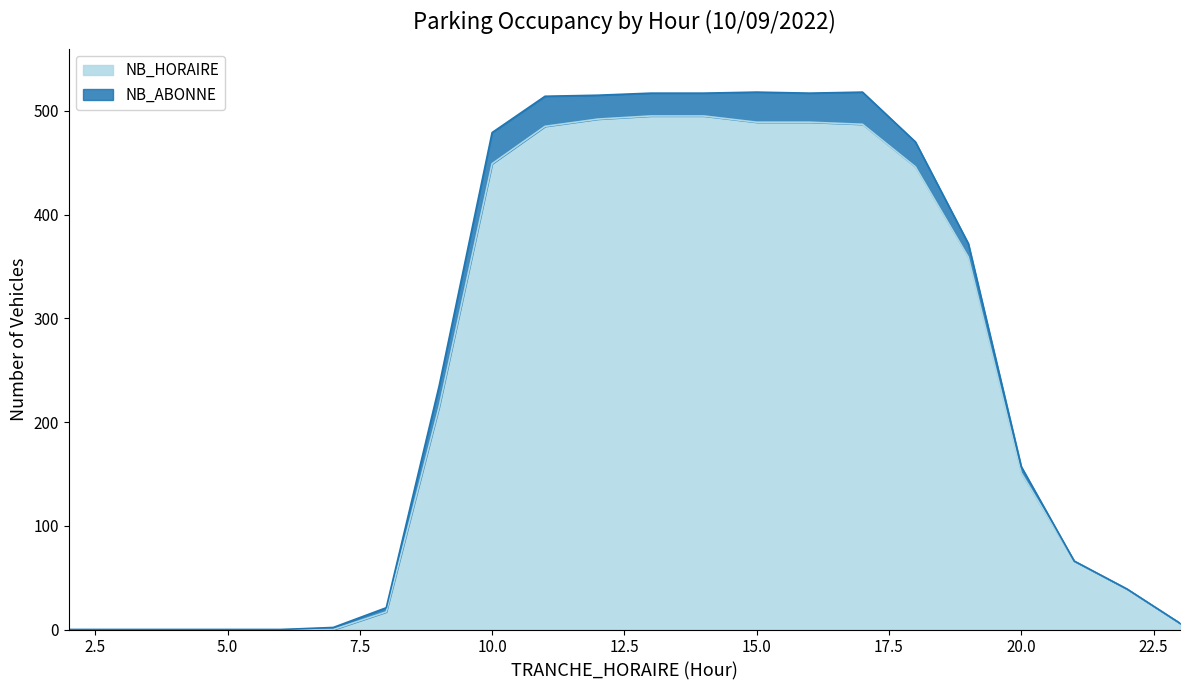

Between 10 and 8, which is larger?

10